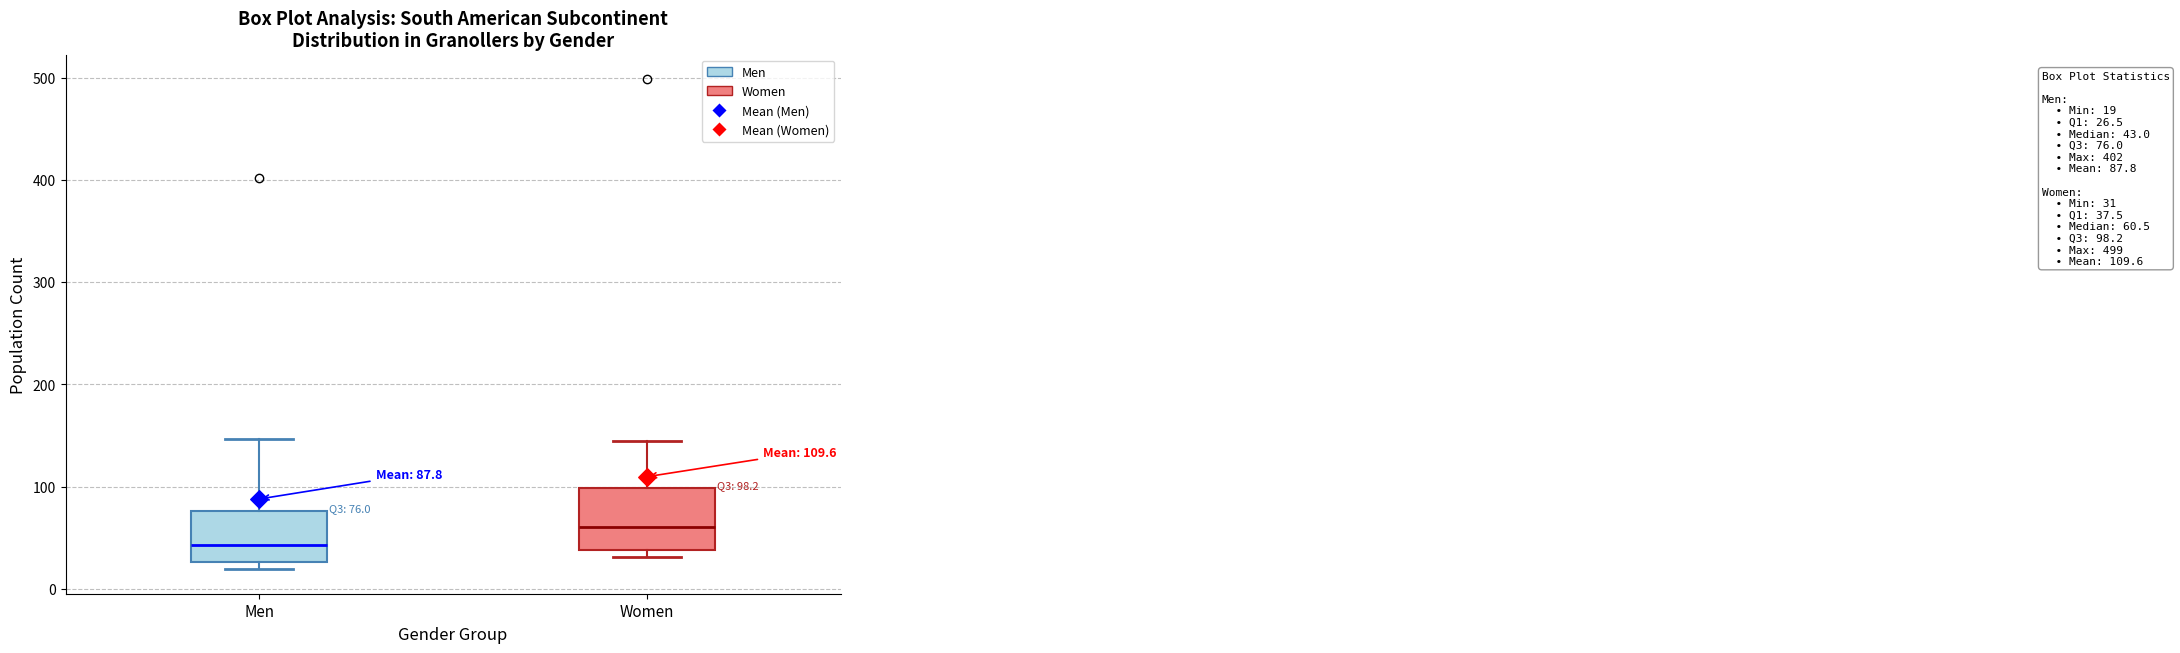

Which box's median line is the lowest?

Men